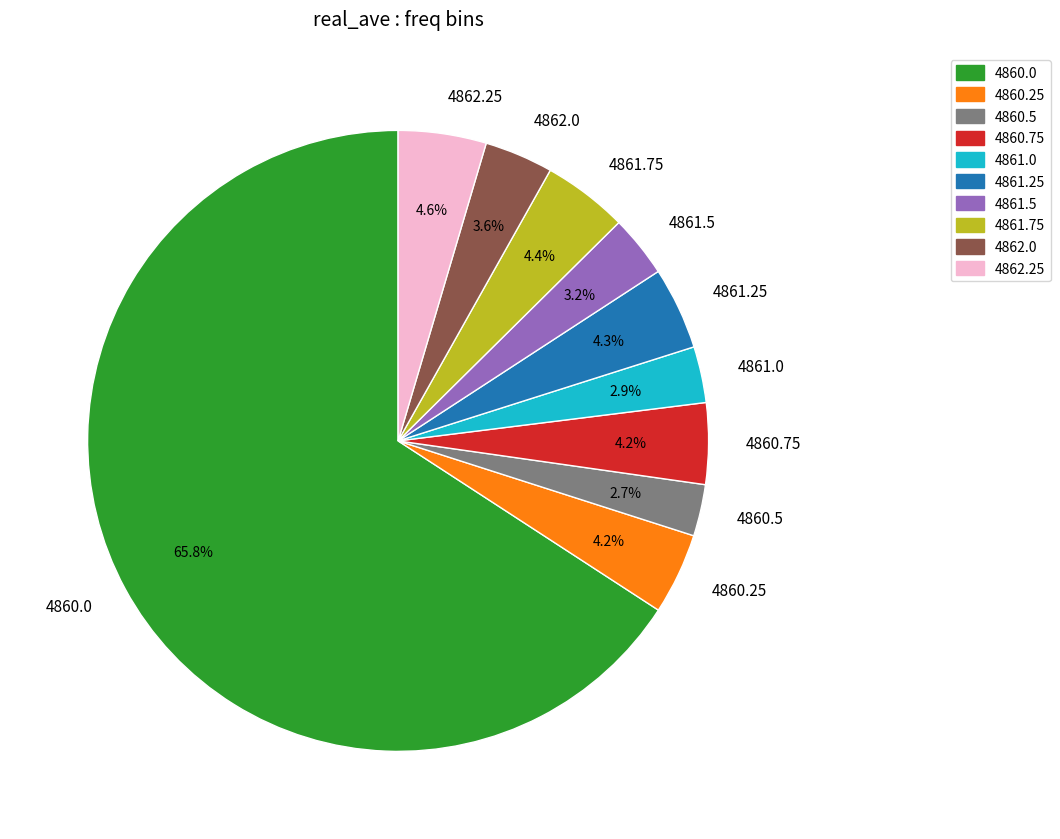

Is it true that 4861.5 is 13% of the pie?

False